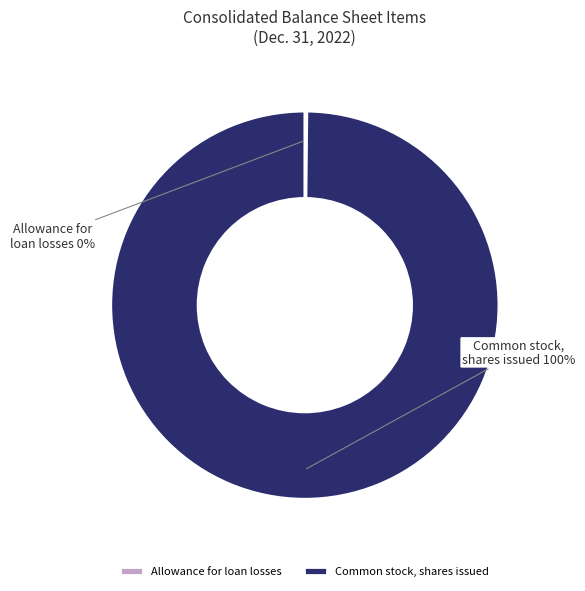

Which category has the biggest portion of the pie?

Common stock, shares issued